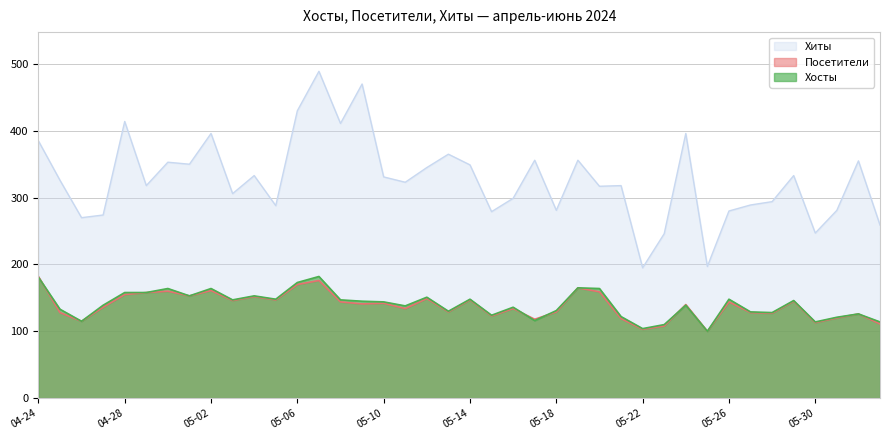

Which series changed the most between 05-10 and 05-18?

Хиты